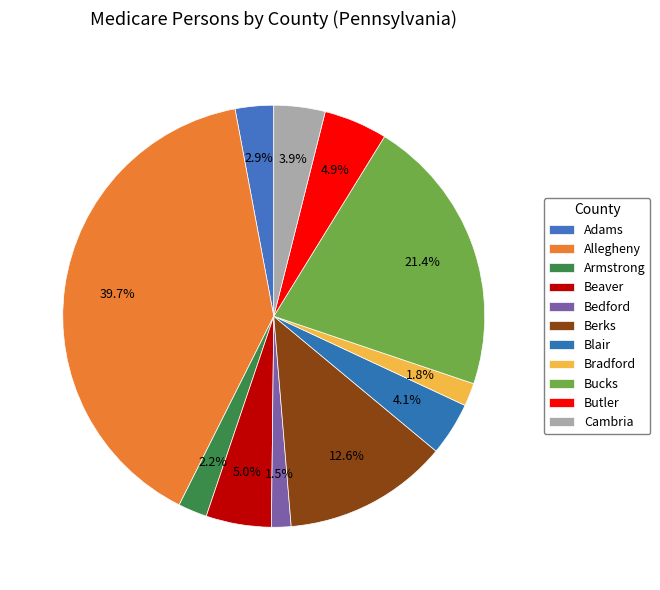

Rank the categories by value from highest to lowest.

Allegheny, Bucks, Berks, Beaver, Butler, Blair, Cambria, Adams, Armstrong, Bradford, Bedford